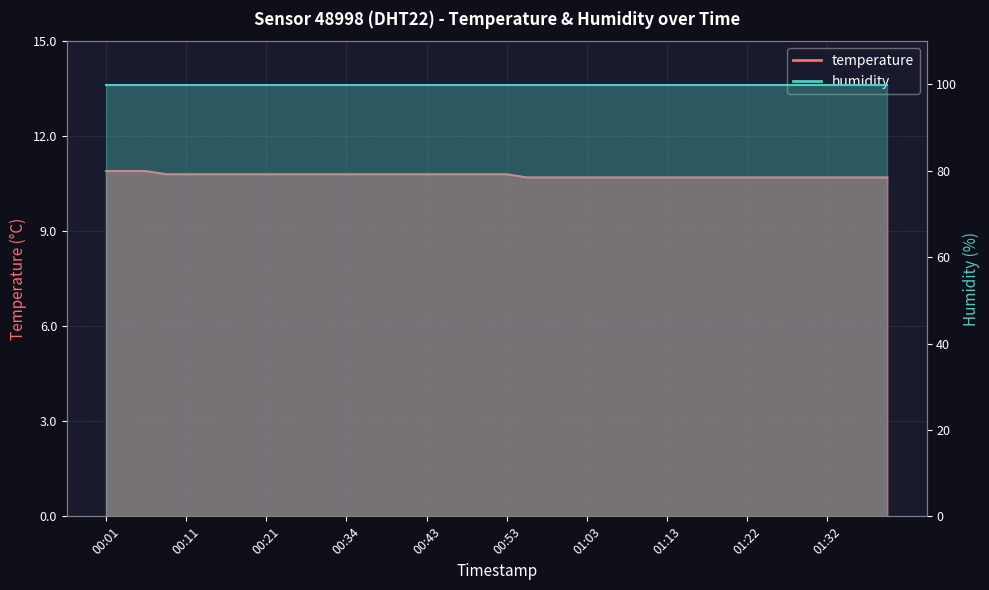

The value at 00:09 is 10.8. True or false?

True